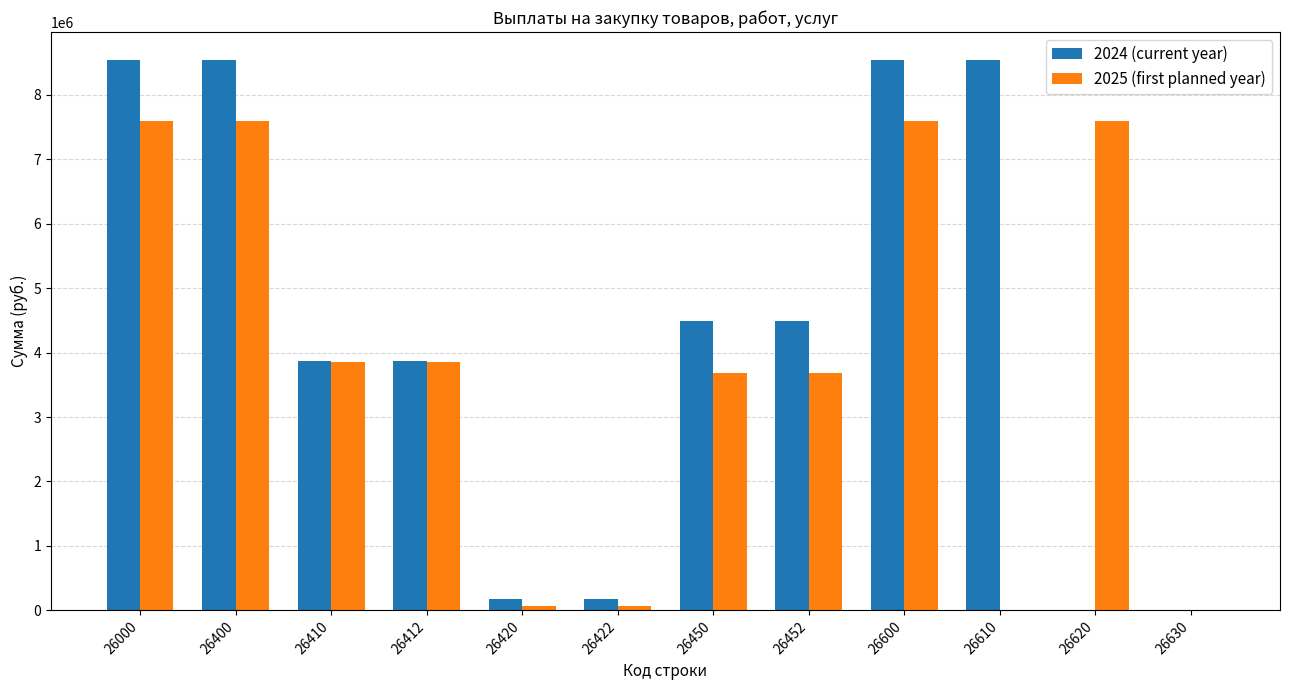

Are the bars horizontal?

No